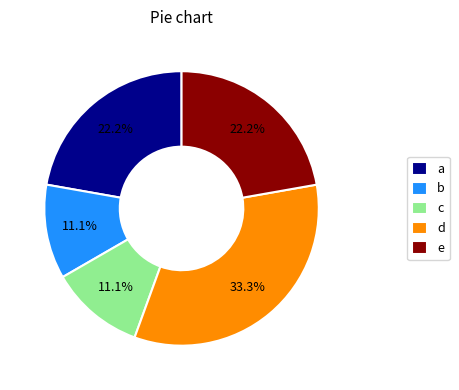

Does b account for over 50% of the chart?

No